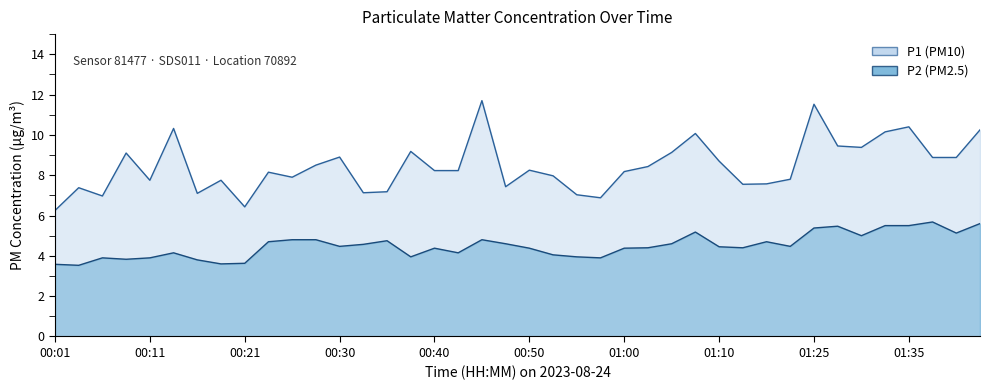

The P2 series shows 3.8 at 00:16. True or false?

True